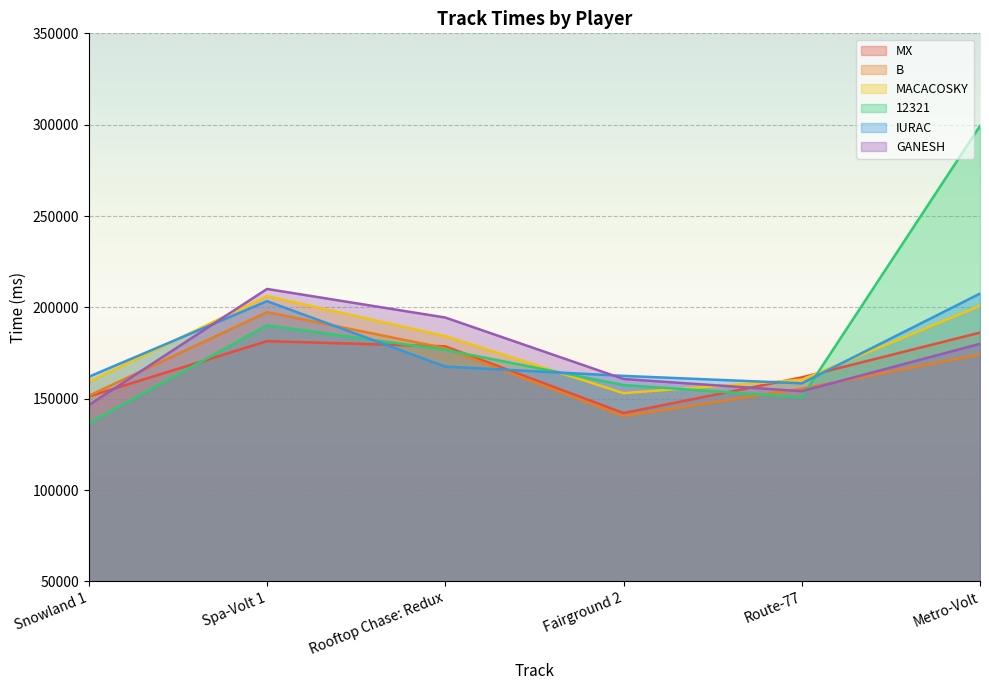

Is the value of B at Snowland 1 greater than the value of GANESH at Spa-Volt 1?

No